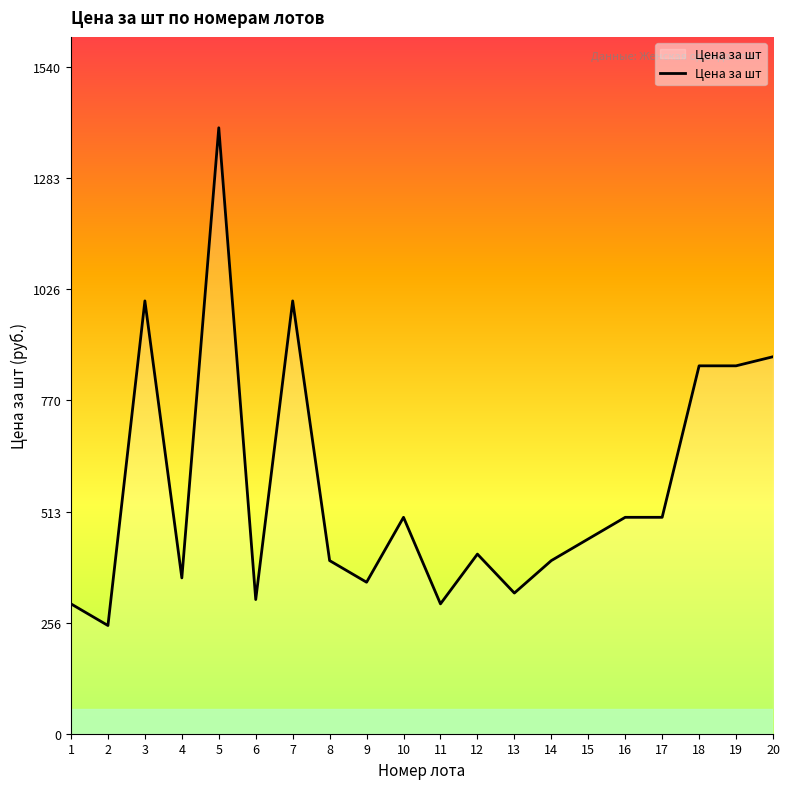

Approximately how many times larger is the value at 8 compared to 1?

1.3